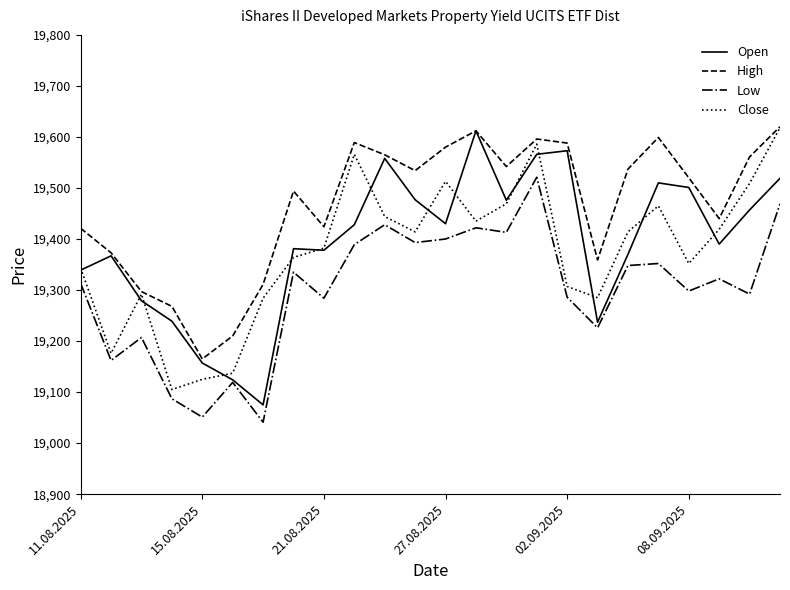

What is the maximum value shown in the chart?

19620